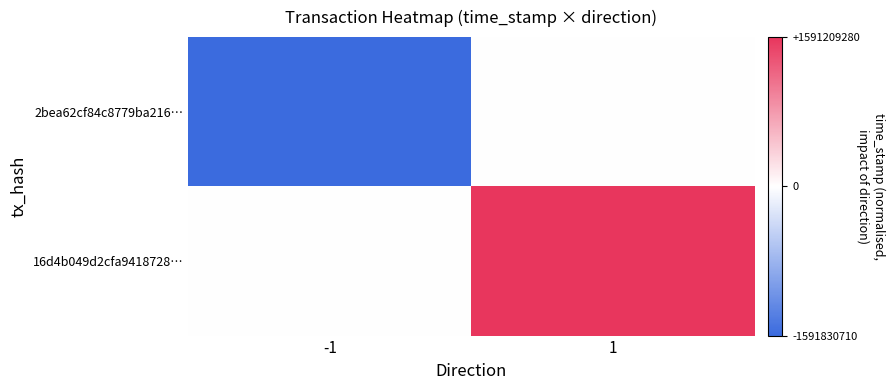

Which series has the widest spread of values?

2bea62cf84c8779ba216…